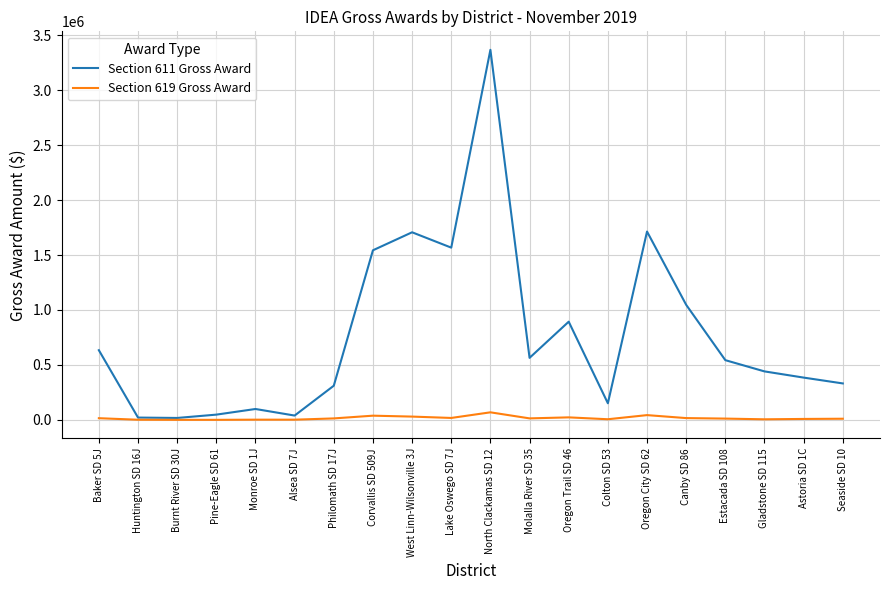

What position from the right is Philomath SD 17J?

14